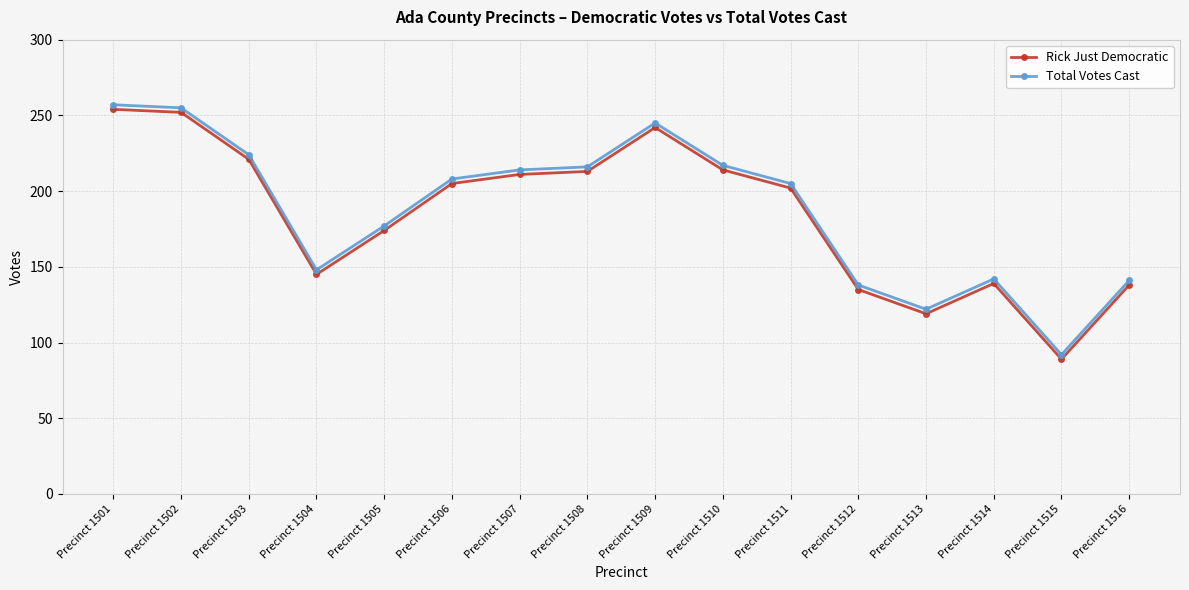

What is the value of the Rick Just Democratic point at the 9th from the left?

242